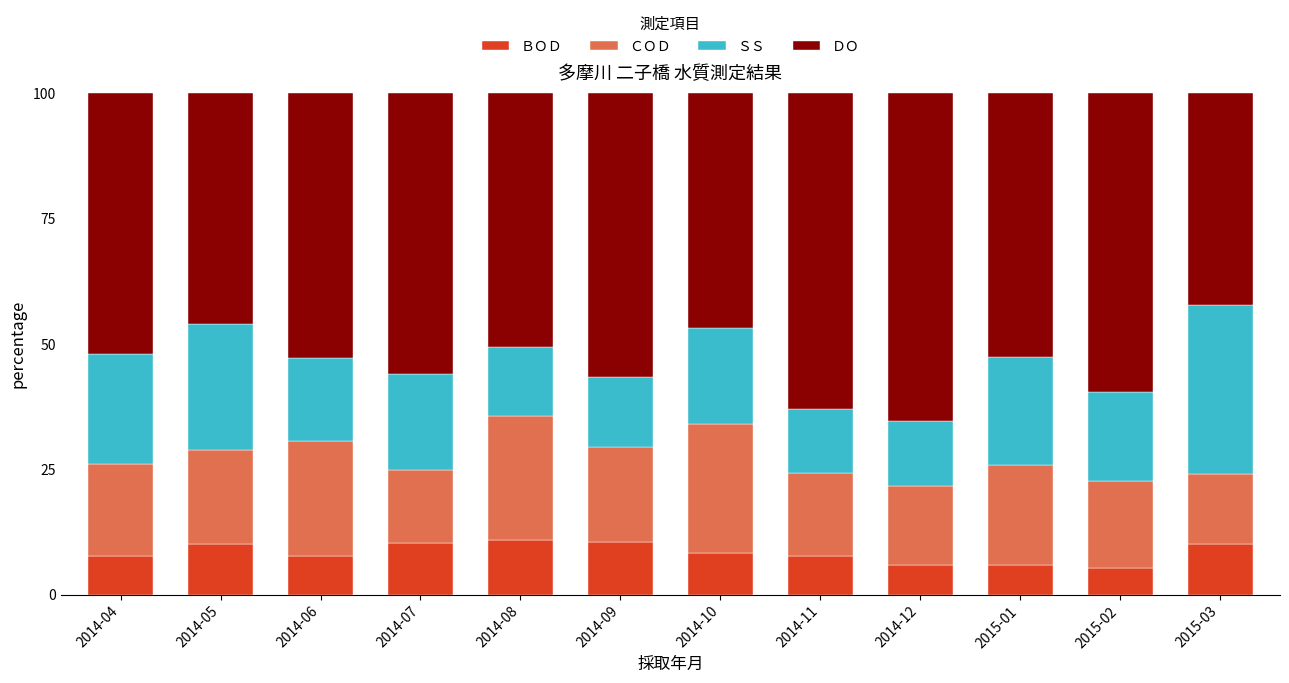

What are all the series names shown in the legend?

ＢＯＤ, ＣＯＤ, ＳＳ, ＤＯ